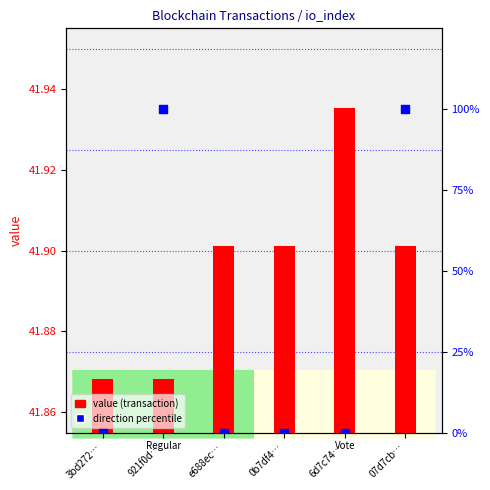

Which series reaches the maximum Y coordinate?

direction percentile